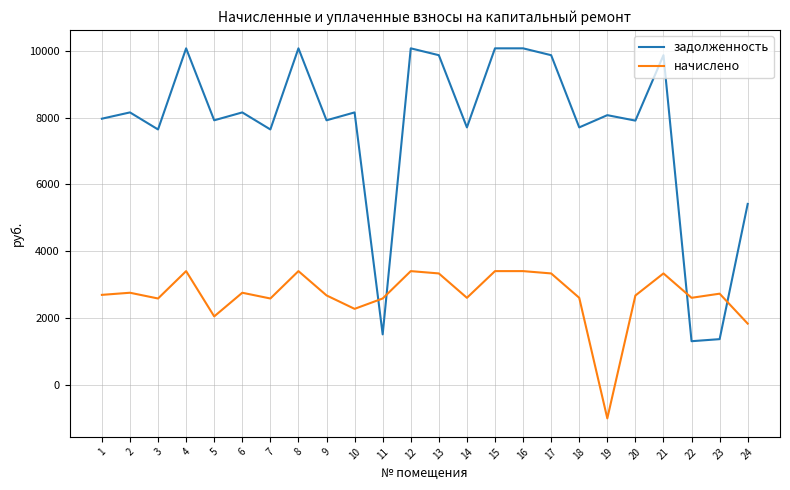

Where do задолженность and начислено first cross each other?

10 and 11